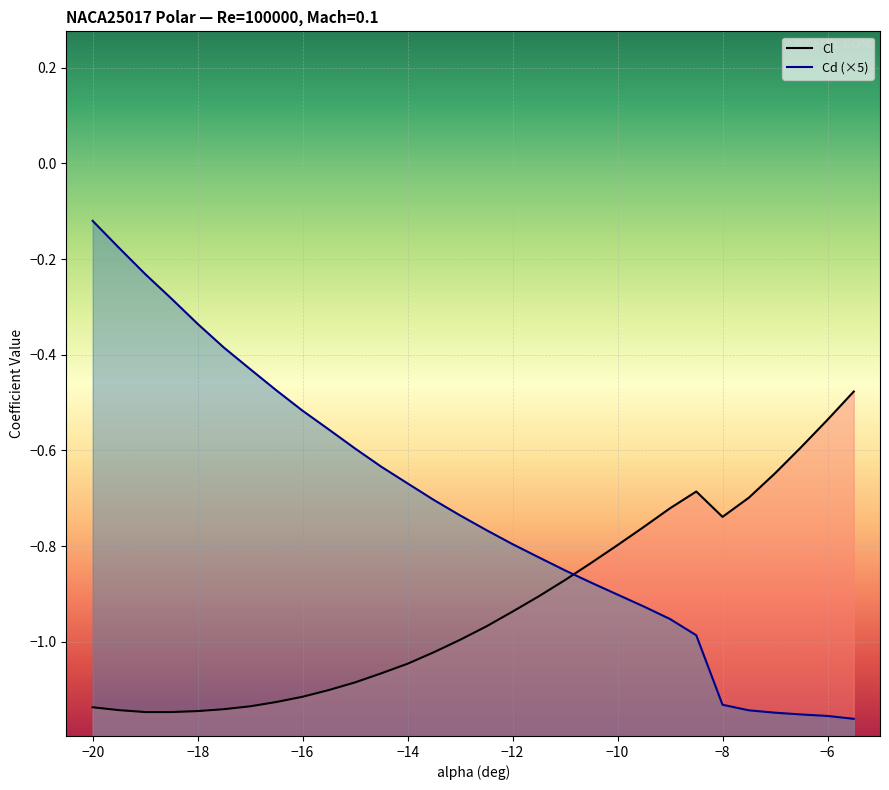

The value of Cd at -13 is -0.7. True or false?

True